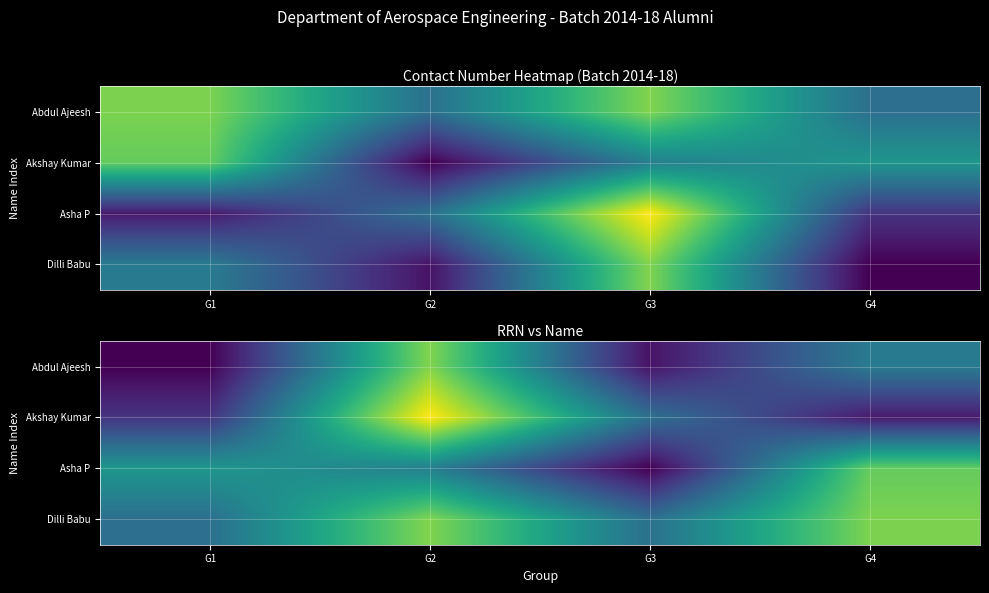

What is the total value across all series at G2?

3.1